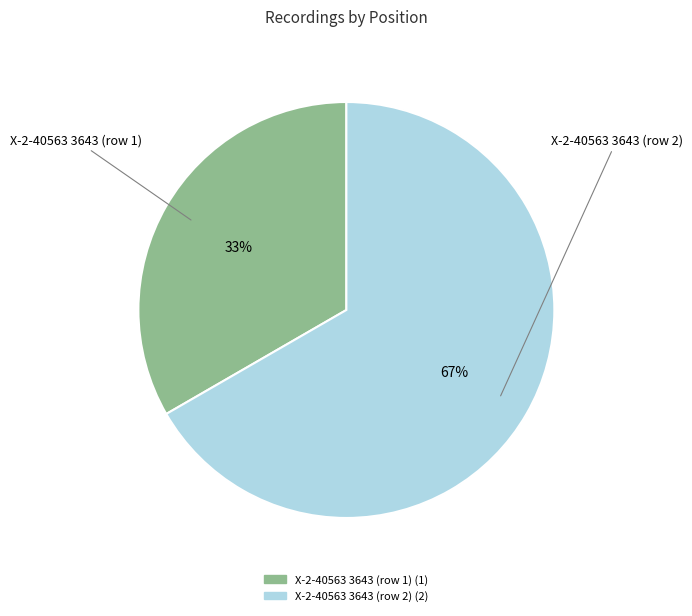

True or false: X-2-40563 3643 (row 2) accounts for 78% of the total.

False